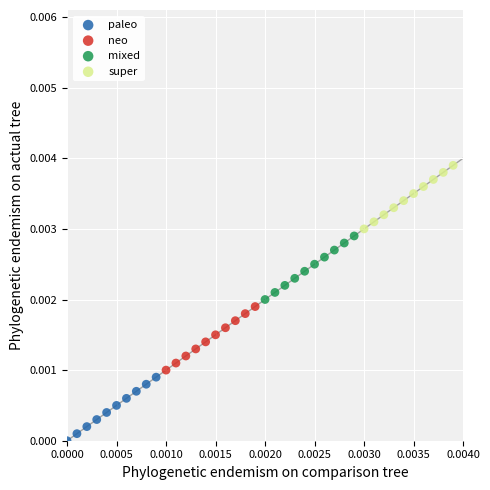

Which series contains the highest Y value?

super